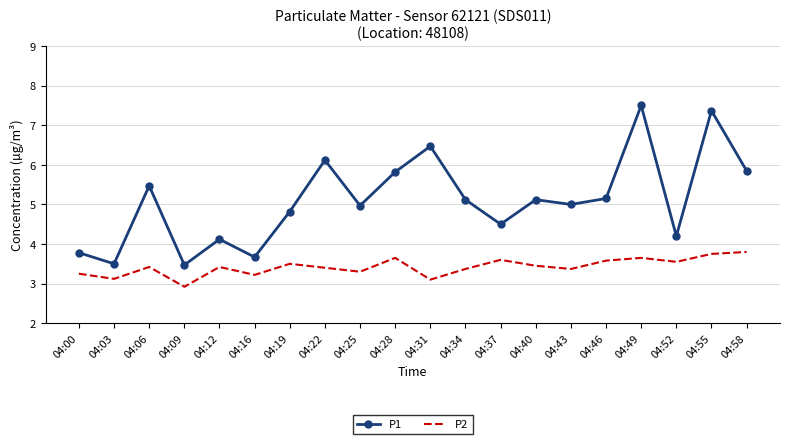

Where does the P2 series first go above 3?

04:00